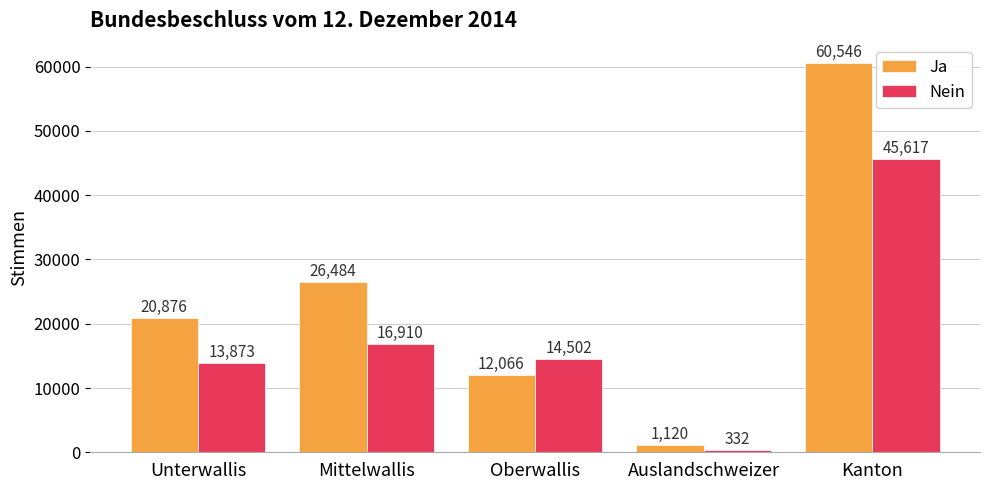

What is the sum of all Nein values?

91234